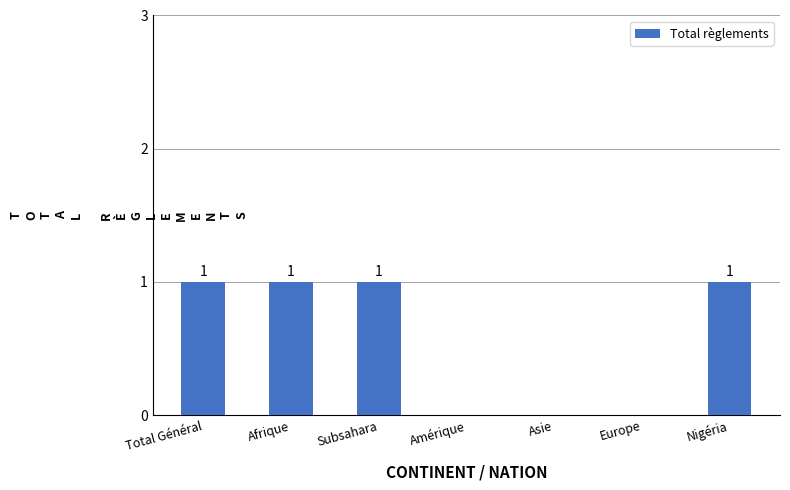

Reading left to right, transcribe all the data shown in this chart.

1	1	1	0	0	0	1